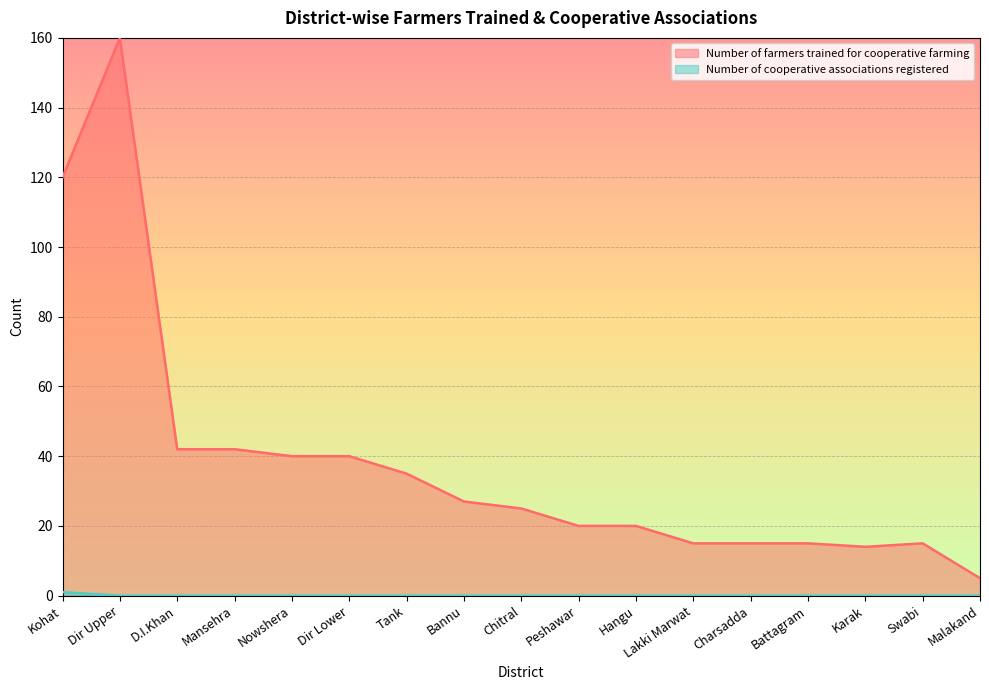

How many data points in Number of farmers trained for cooperative farming are above 25?

8